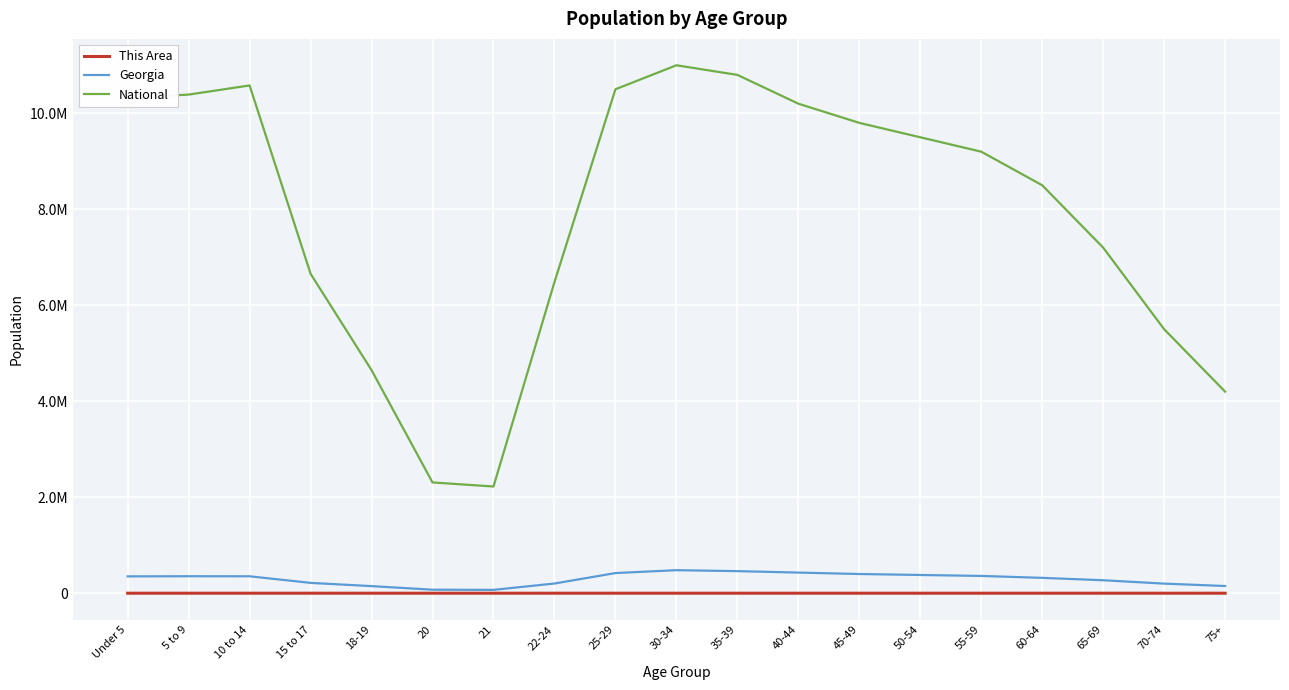

What are all the series names shown in the legend?

This Area, Georgia, National